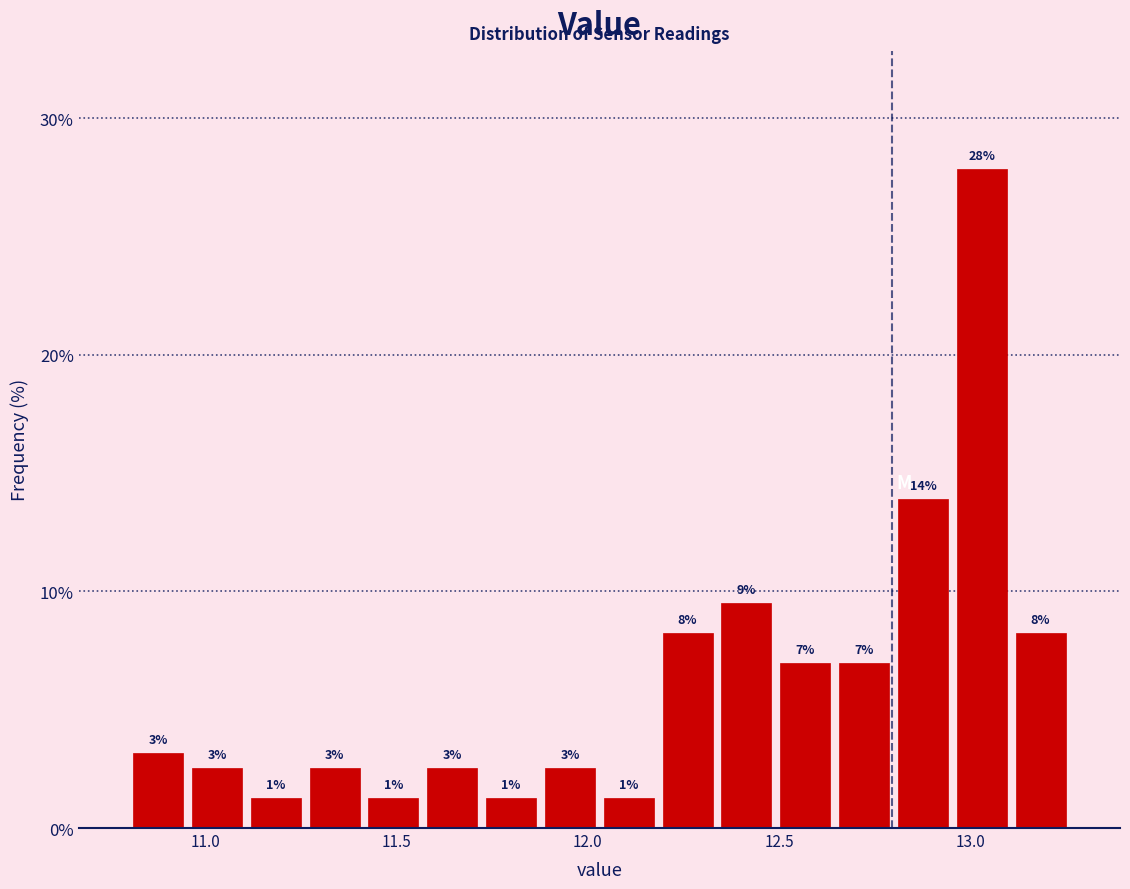

Around what value on the x-axis is the tallest bar? Give the approximate position of its centre, as read against the axis.

13.05